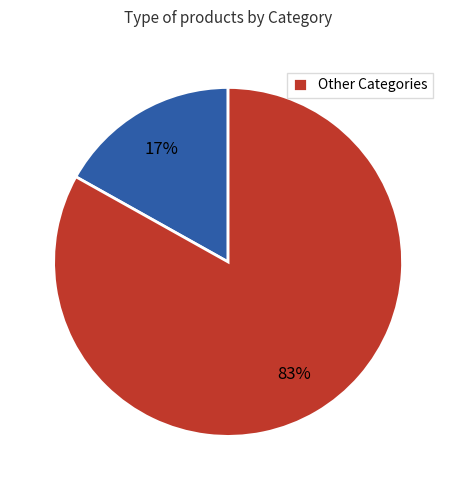

To the nearest percent, what is the difference between the largest and smallest slice percentages?

66%